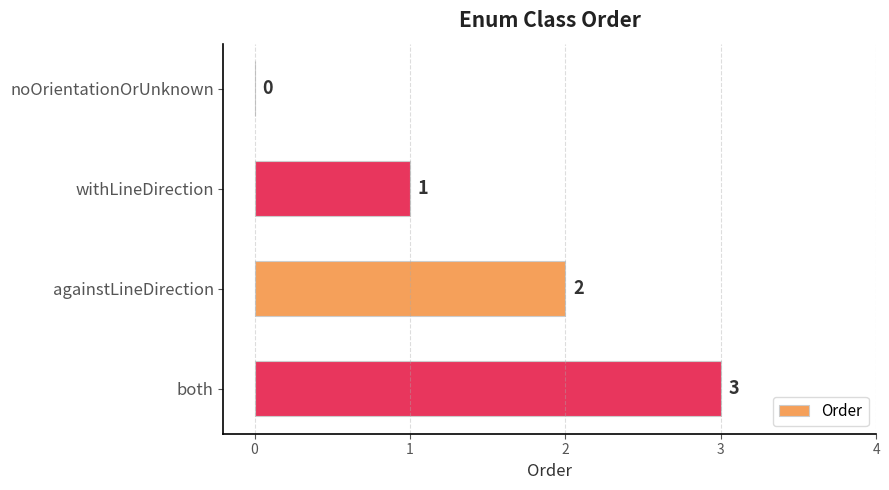

What is the maximum value shown in the chart?

3